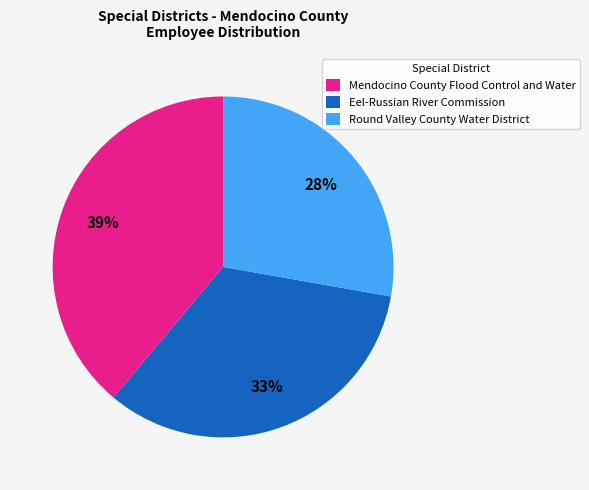

Is there a majority slice in this chart?

No